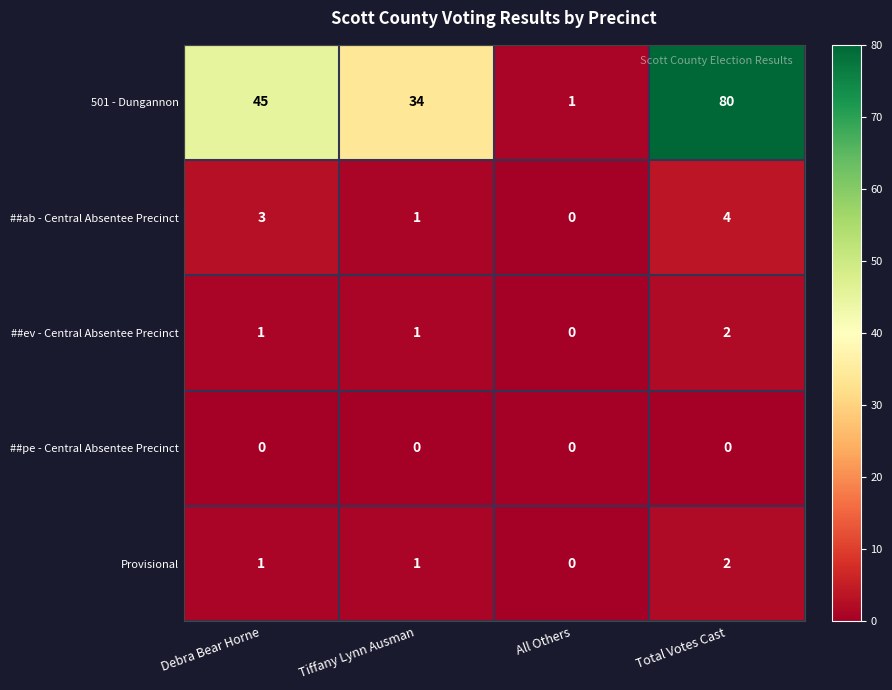

Reading right to left, transcribe all the data shown in this chart.

501 - Dungannon: 80	1	34	45
##ab - Central Absentee Precinct: 4	0	1	3
##ev - Central Absentee Precinct: 2	0	1	1
##pe - Central Absentee Precinct: 0	0	0	0
Provisional: 2	0	1	1